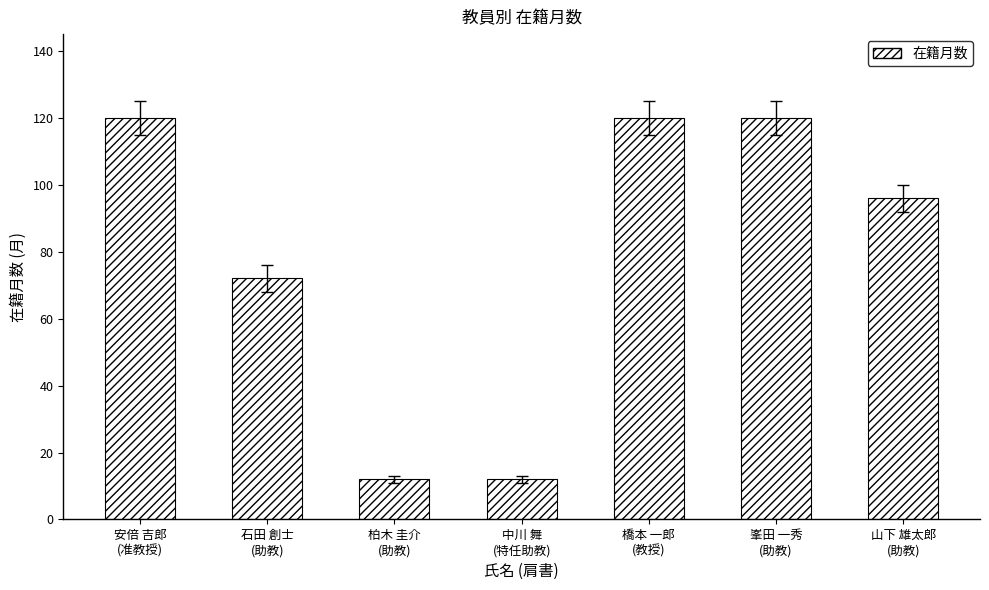

Reading left to right, what are all the values shown in this chart?

安倍 吉郎
(准教授)=120	石田 創士
(助教)=72	柏木 圭介
(助教)=12	中川 舞
(特任助教)=12	橋本 一郎
(教授)=120	峯田 一秀
(助教)=120	山下 雄太郎
(助教)=96